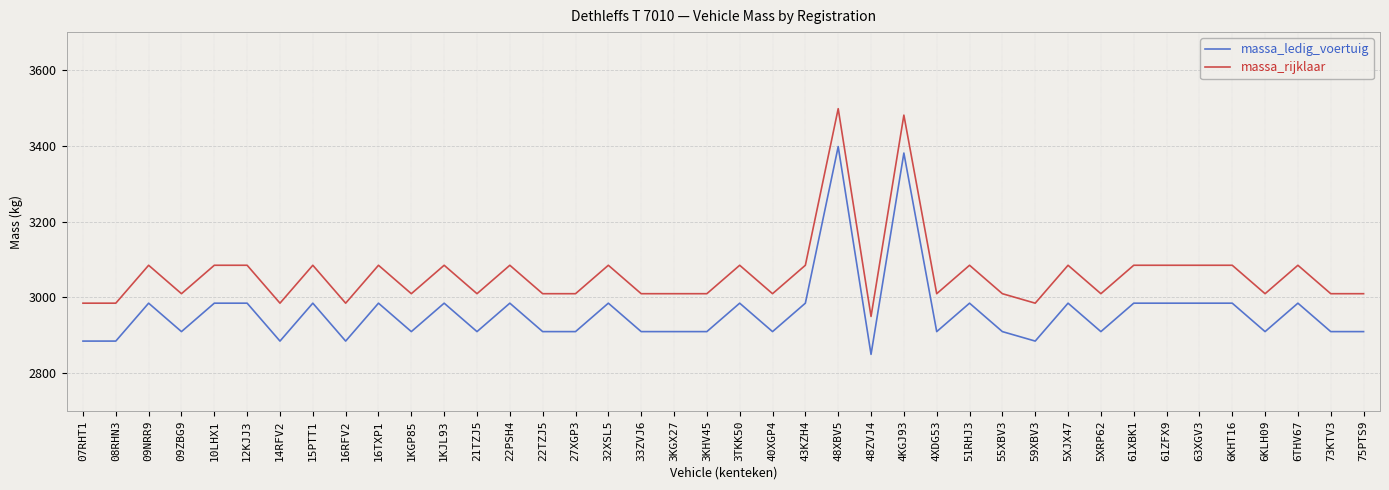

Which series has the largest total across all categories?

massa_rijklaar